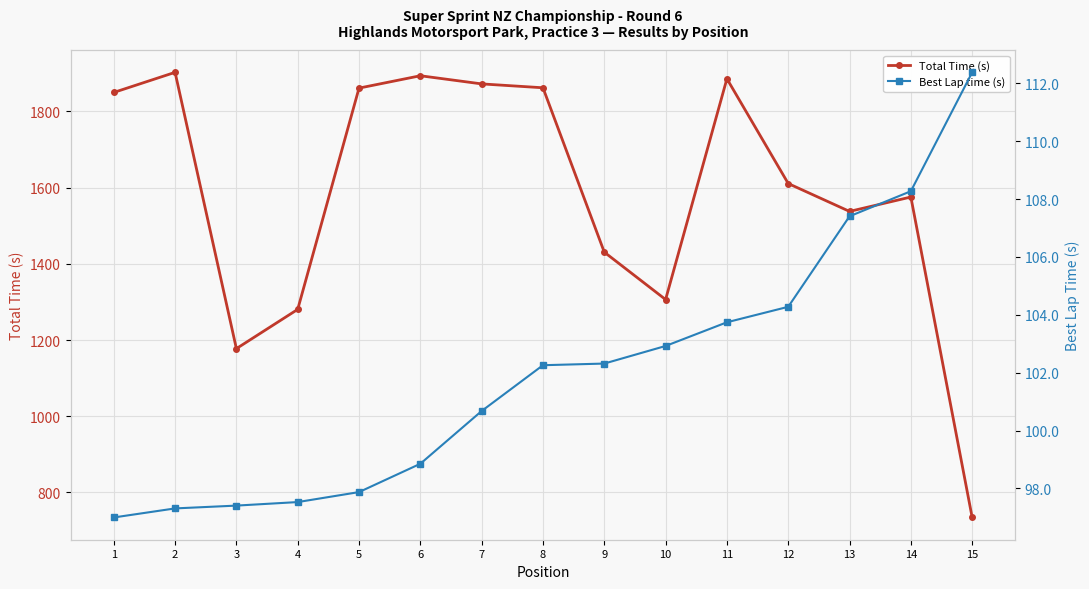

What value does the Best Lap time (s) series have at 12?

104.3